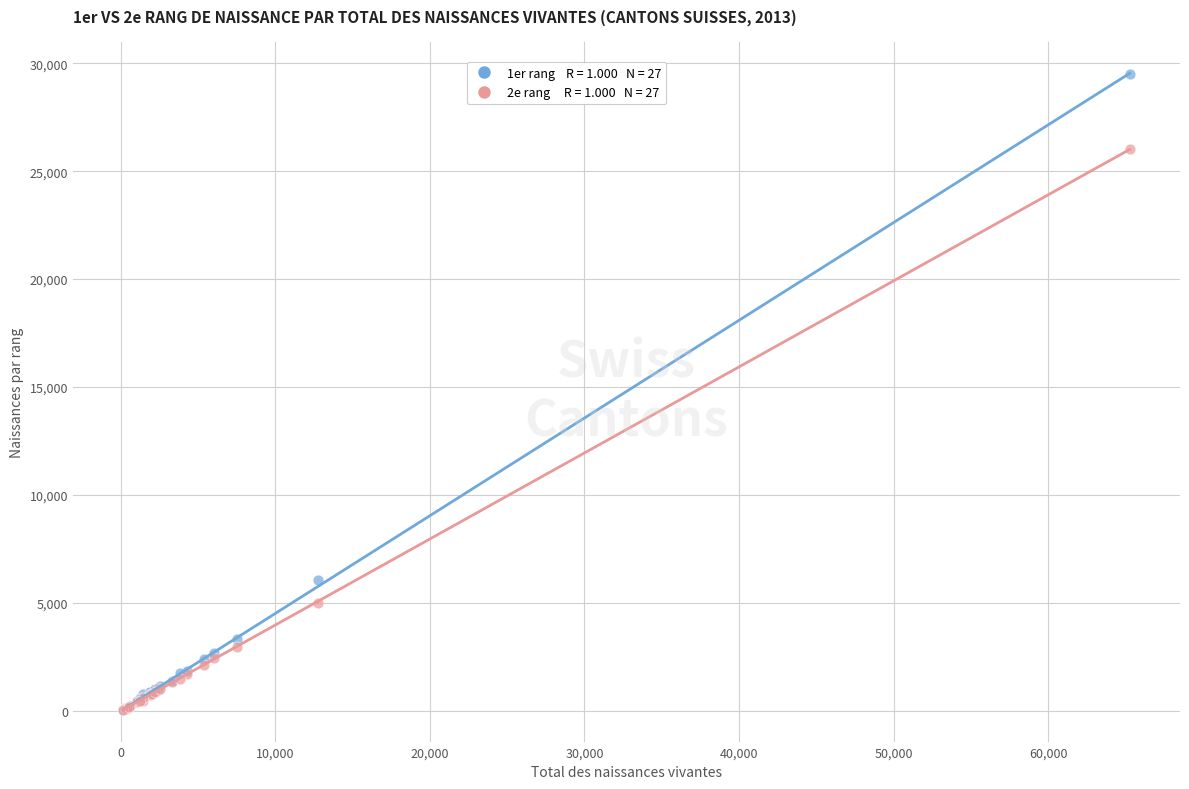

Across all series, what Y value is closest to 14774?

6086